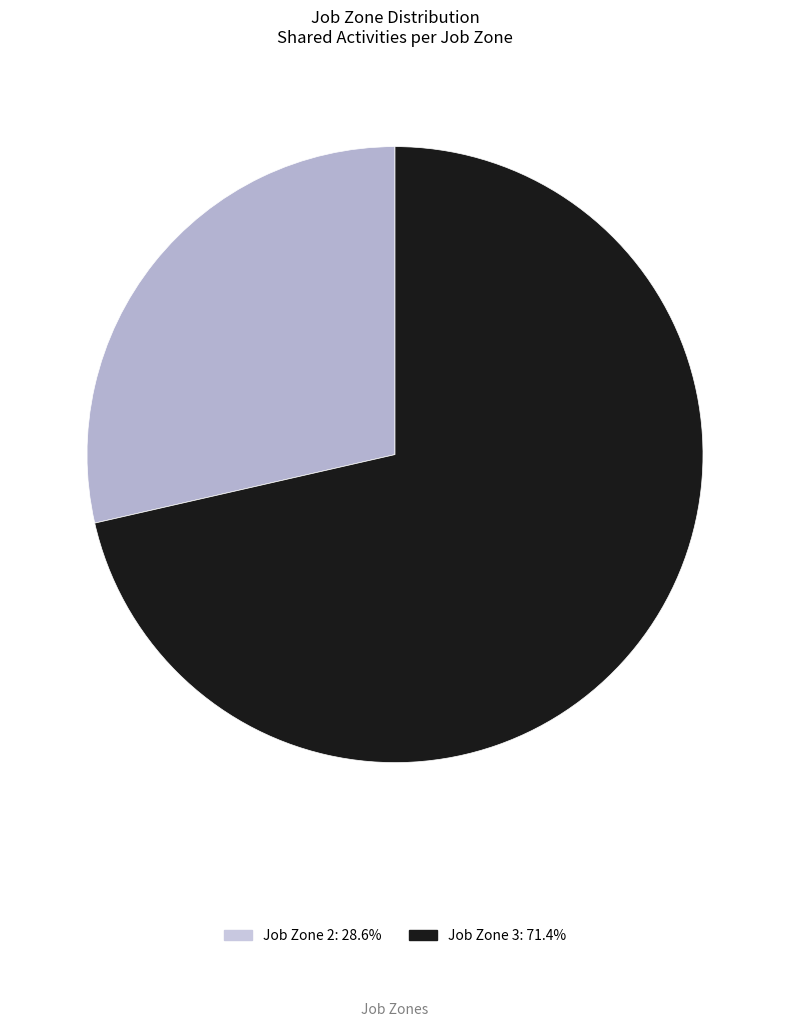

Is there any slice that represents more than half of the pie?

Yes